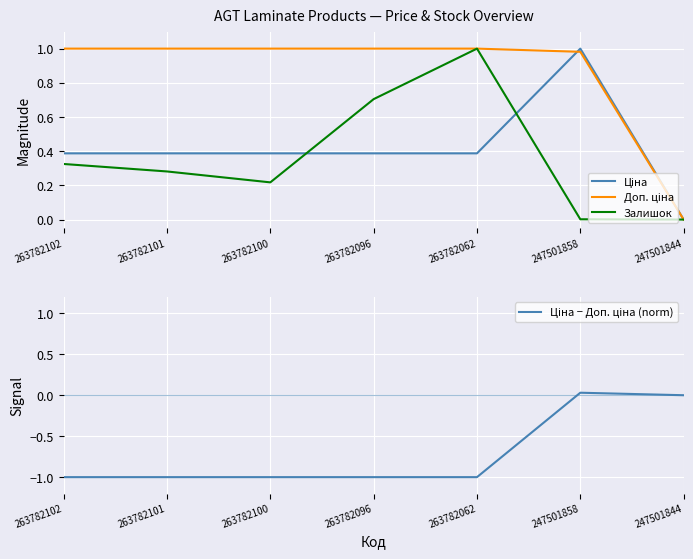

How many intersections are there between Ціна − Доп. ціна (norm) and Залишок?

1